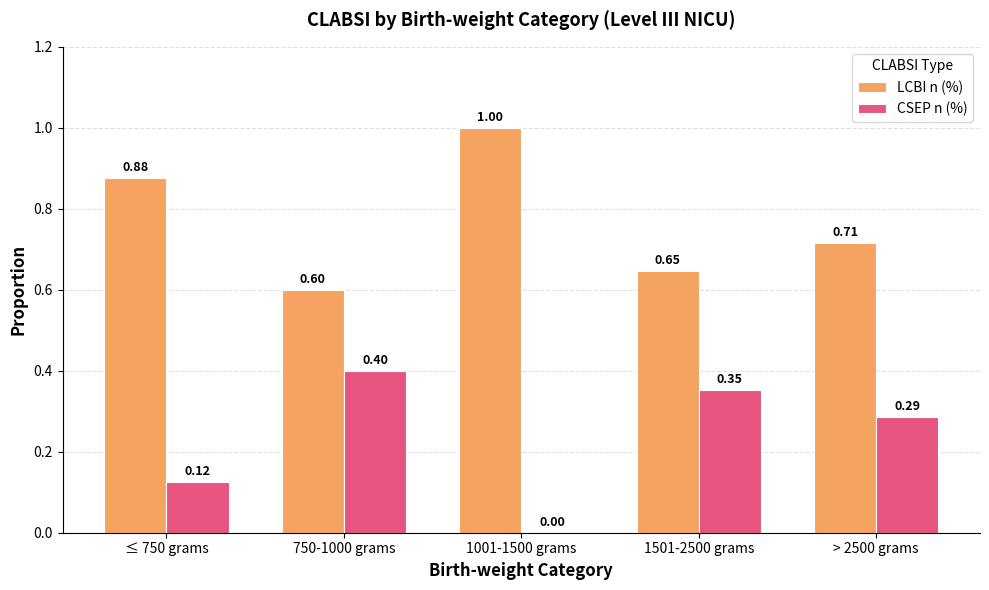

What is the average value of the LCBI n (%) series?

0.8